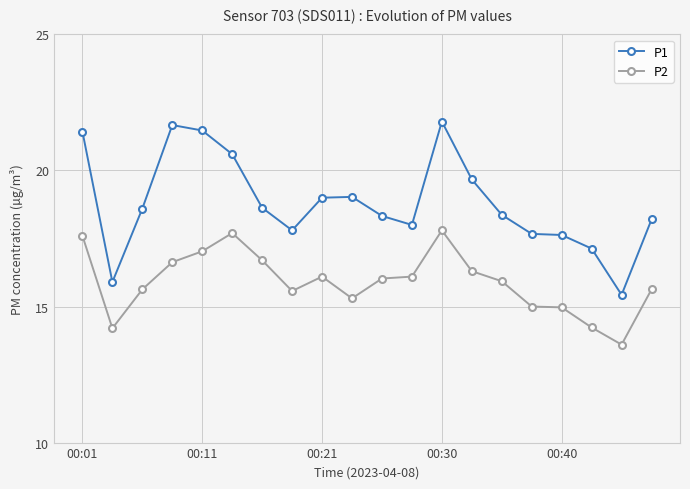

What is the difference between the maximum and second lowest values in the P2 series?

3.6